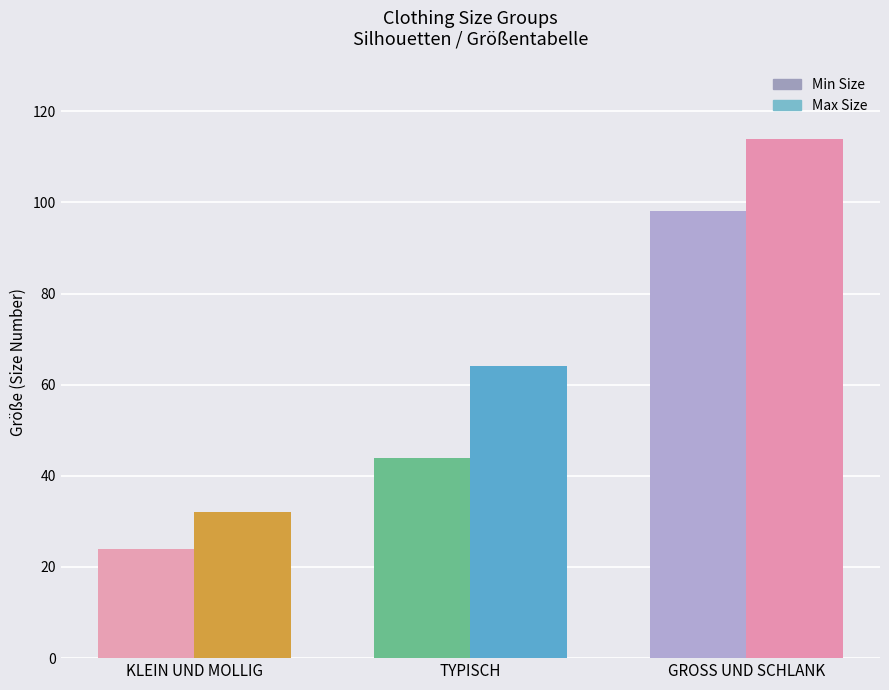

At which label does Min Size reach its peak?

GROSS UND SCHLANK